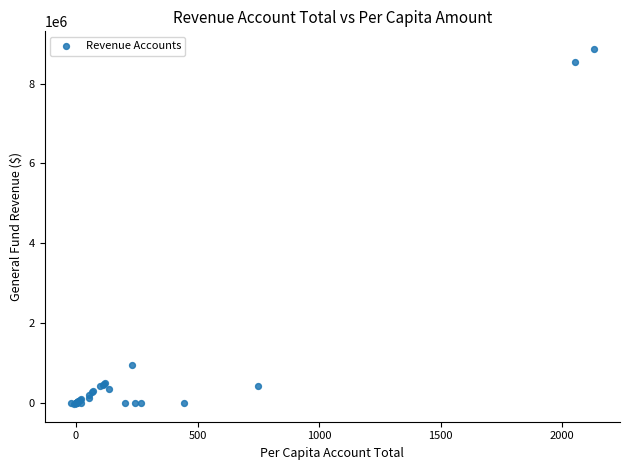

What Y value in the scatter plot is closest to 4419272?

957048